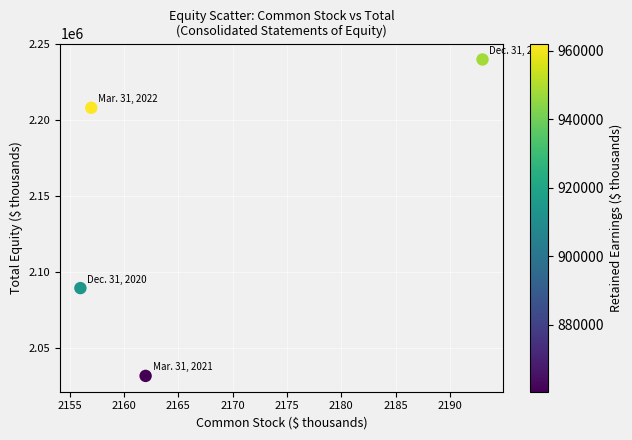

What is the range of X values (max minus min)?

37